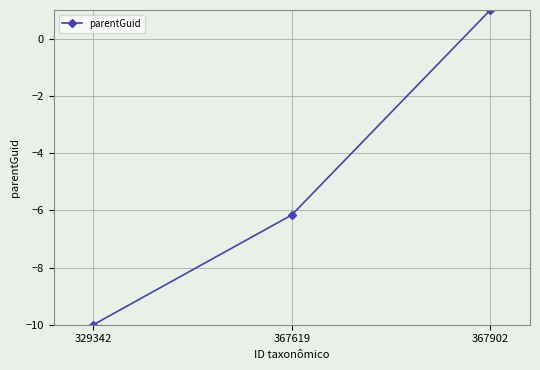

List the labels in order of value, largest first.

367902, 367619, 329342